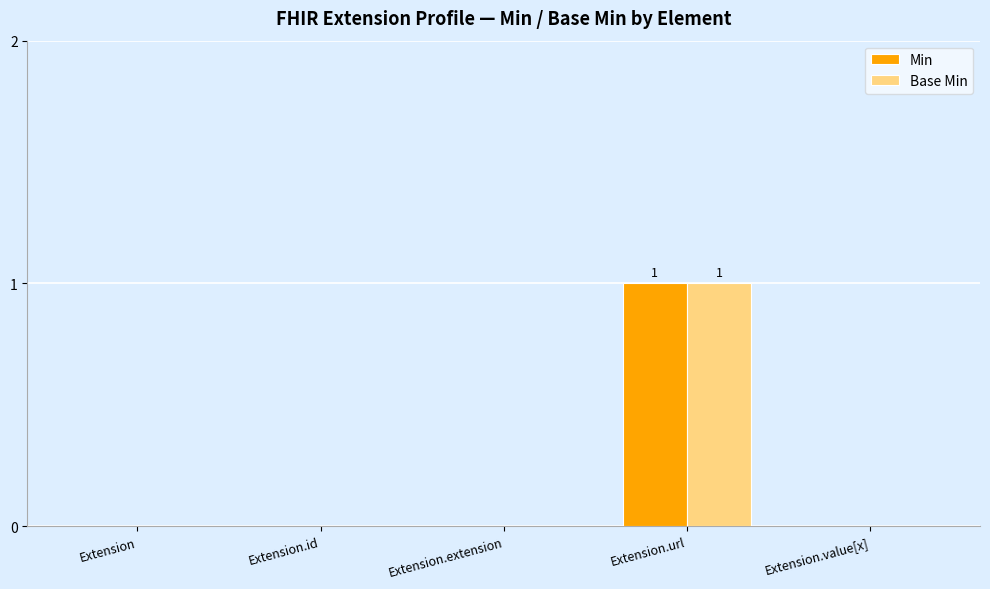

At which category is the sum across all series the highest?

Extension.url